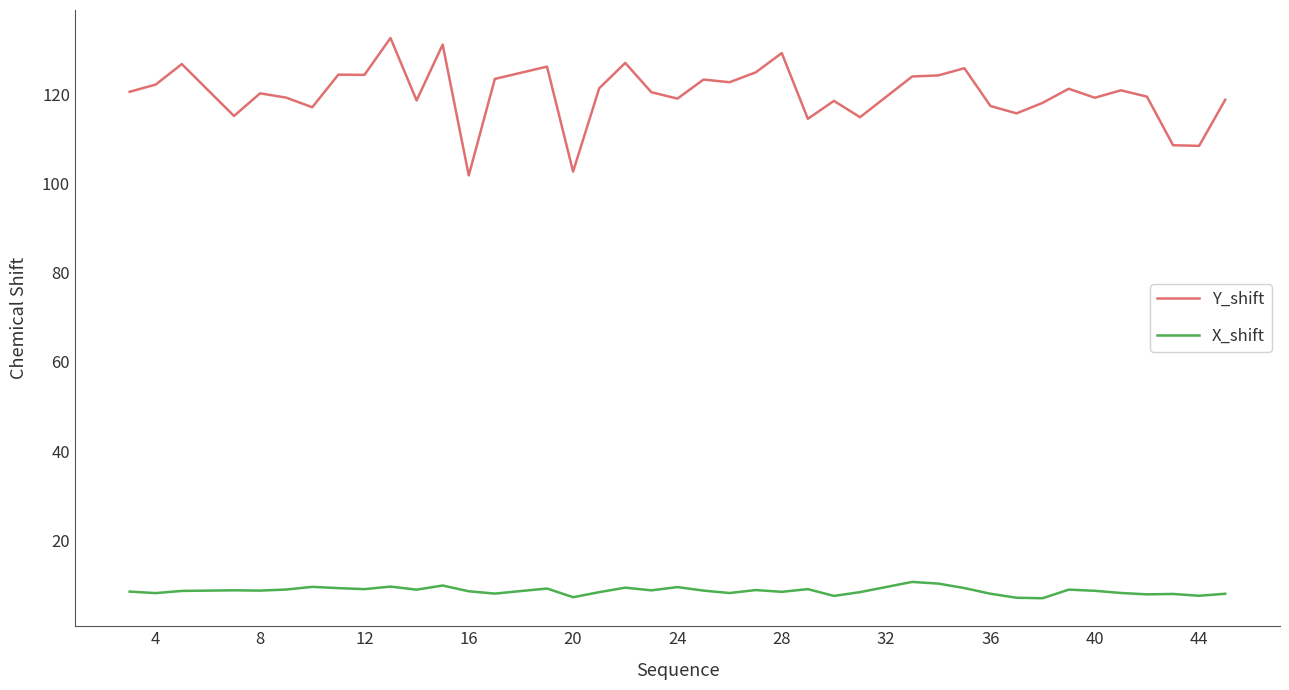

What is the greatest value displayed?

132.6